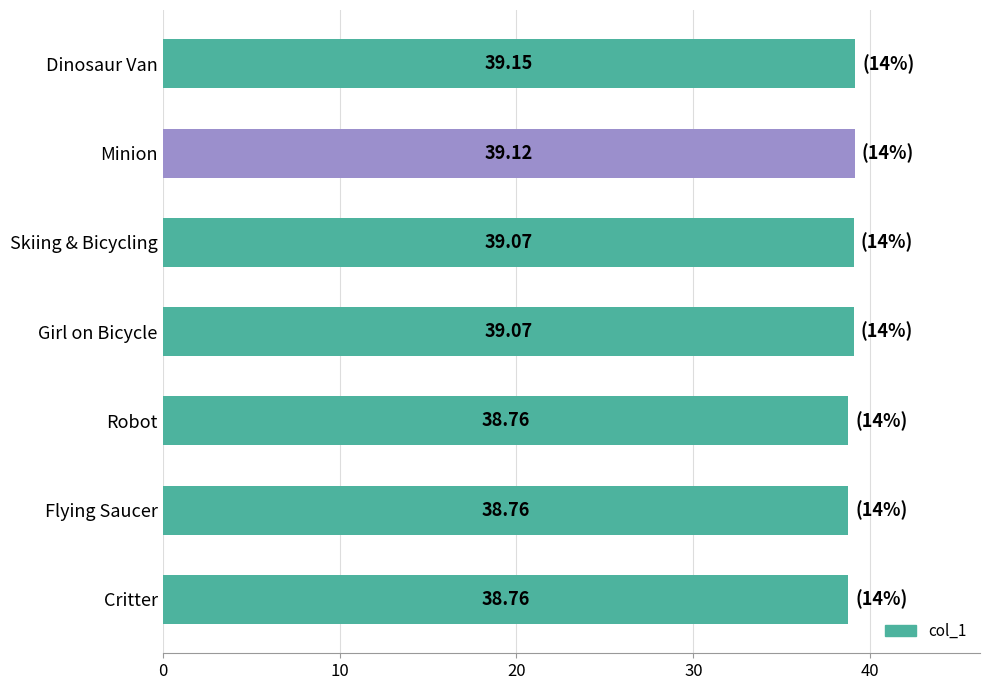

What is the change in value from Dinosaur Van to Robot?

-0.4